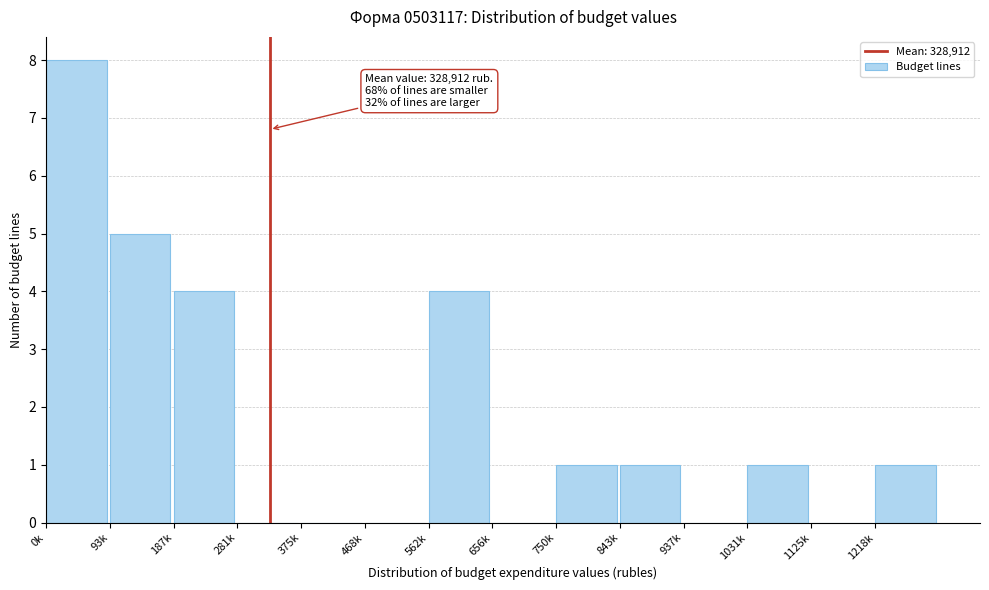

Reading left to right, what are all the values shown in this chart?

0k=8	93k=5	187k=4	281k=0	375k=0	468k=0	562k=4	656k=0	750k=1	843k=1	937k=0	1031k=1	1125k=0	1218k=1